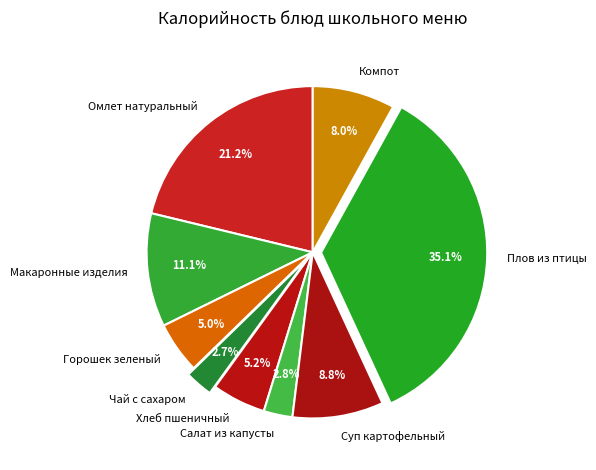

Count the number of slices in the pie.

9